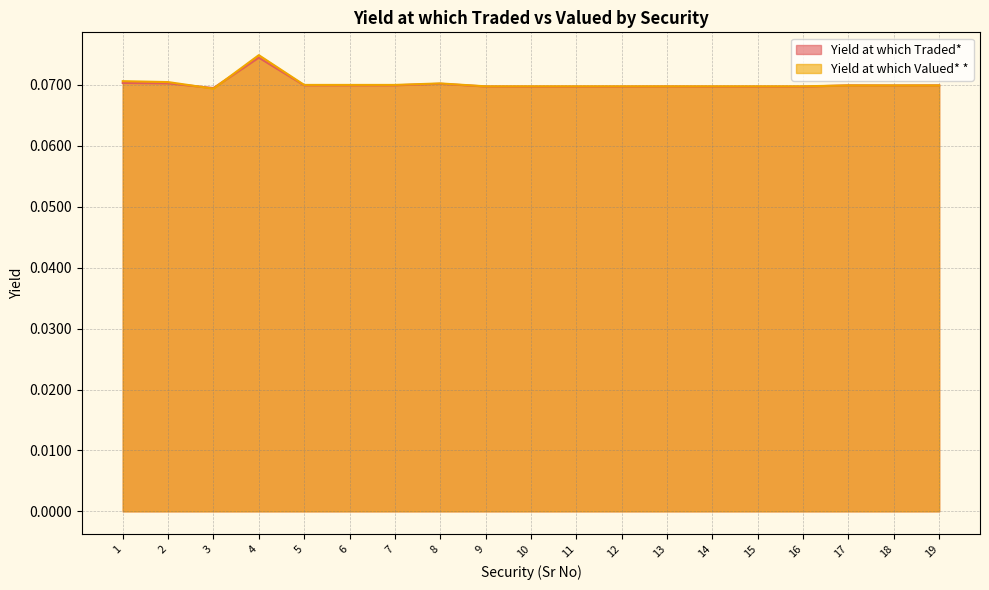

After their last crossing, which series has the higher values: Yield at which Valued* * or Yield at which Traded*?

Yield at which Traded*